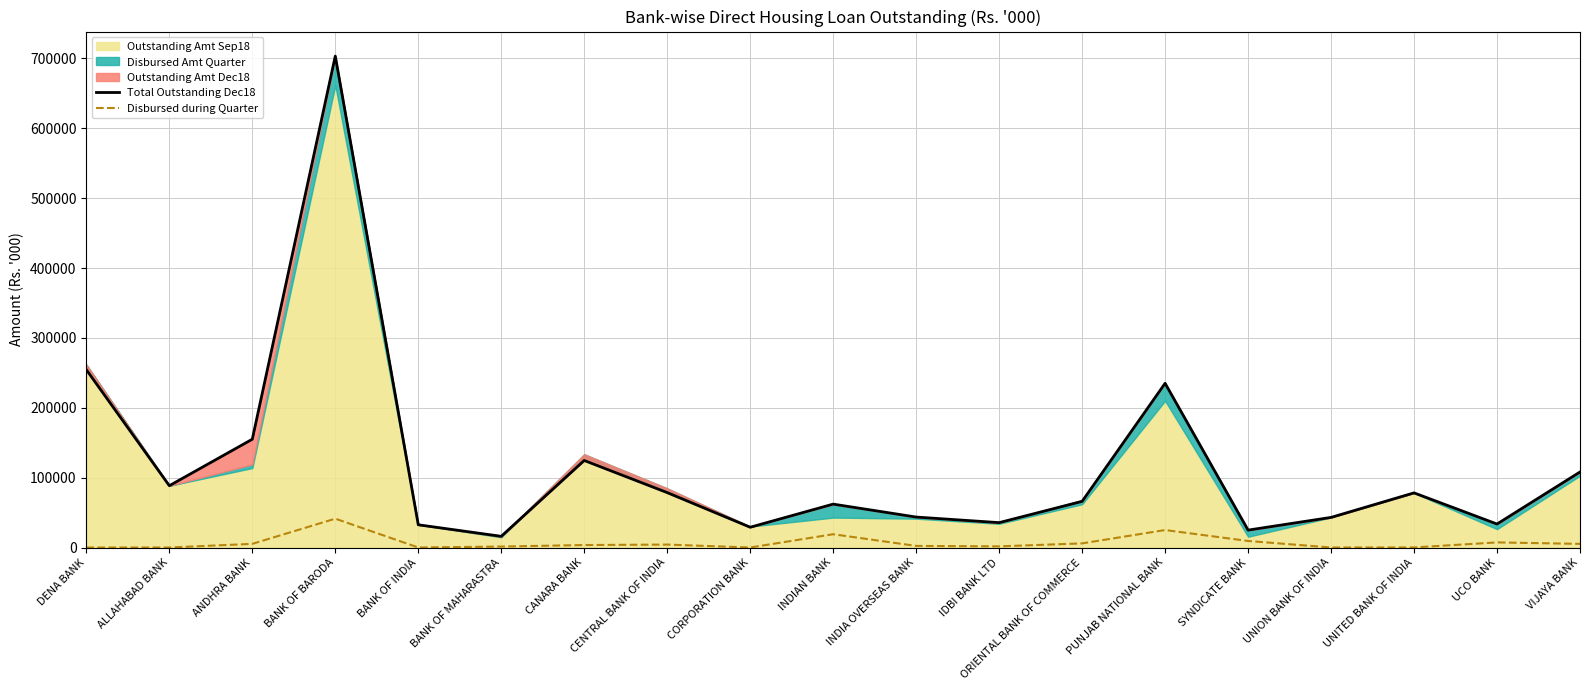

The value of Disbursed during Quarter at BANK OF MAHARASTRA is 1357. True or false?

True